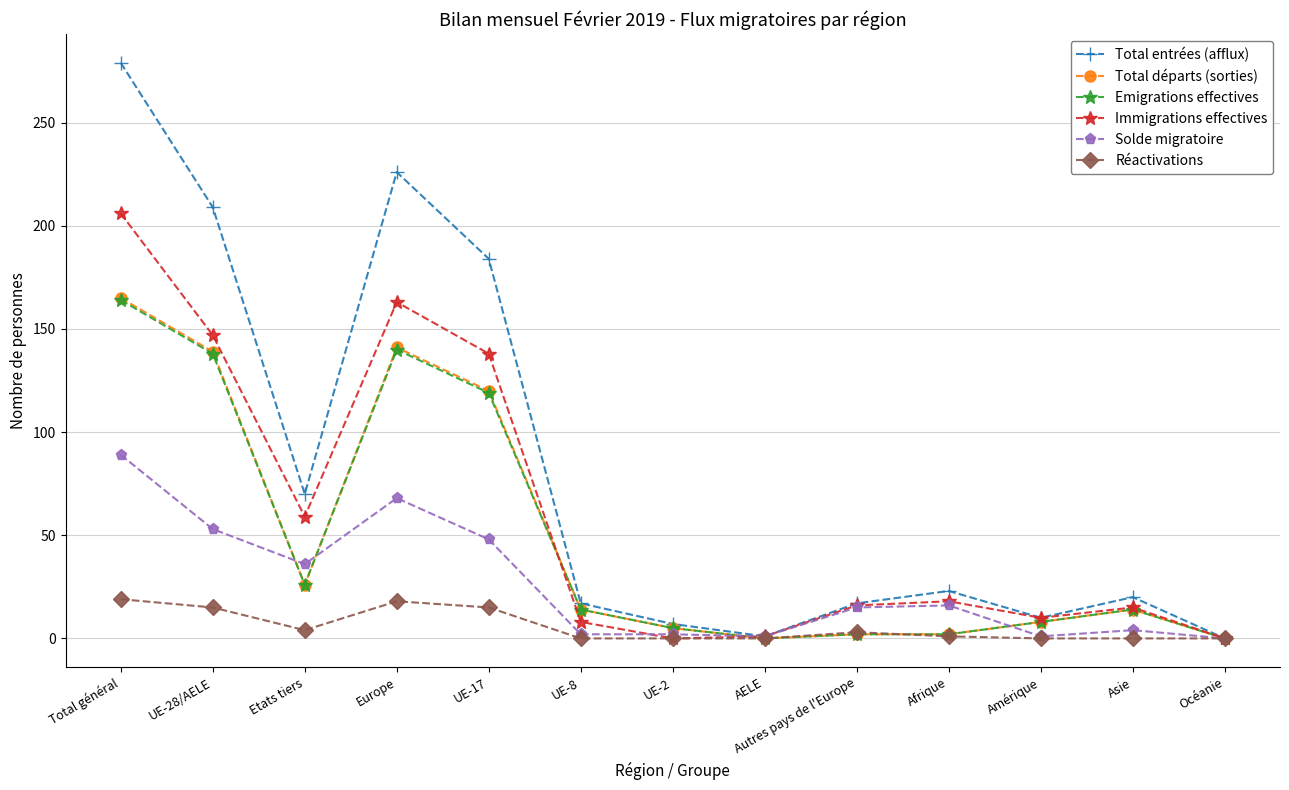

What is the highest value of the Total entrées (afflux) series?

279